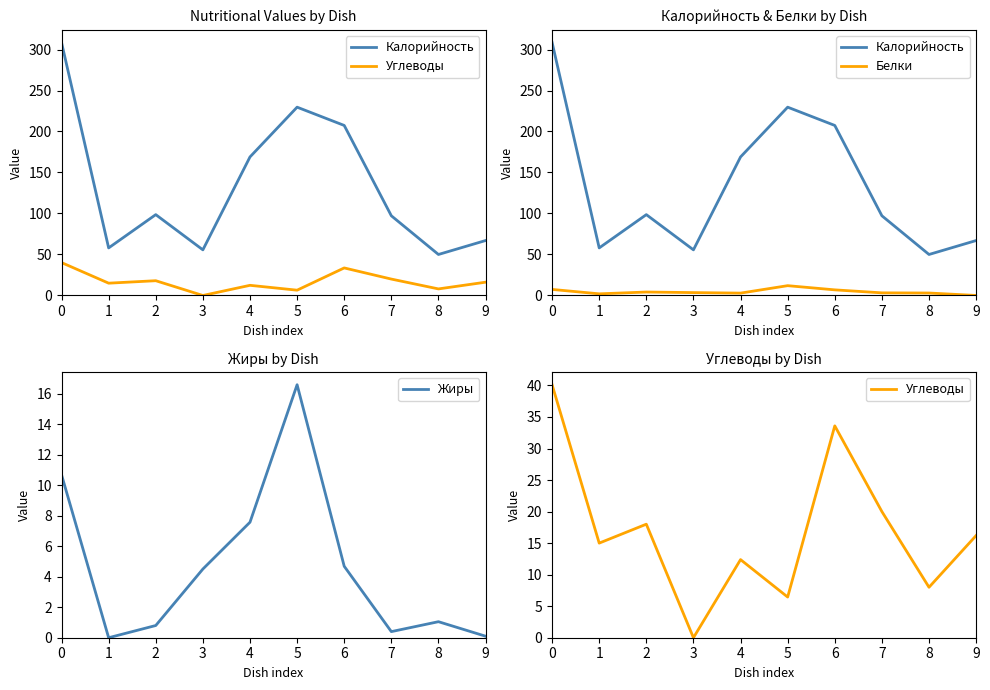

Does the chart have visible grid lines?

No